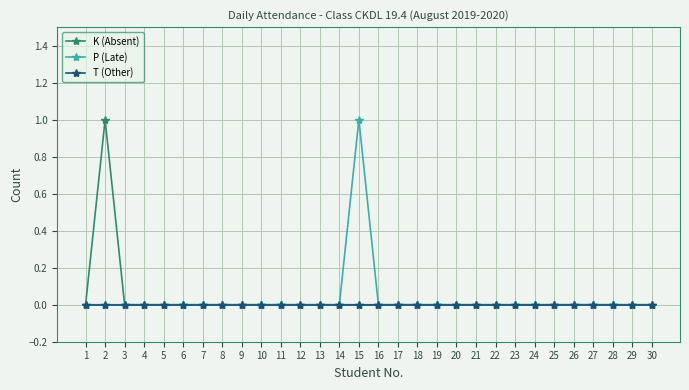

The value of P (Late) at 4 is 0. True or false?

True